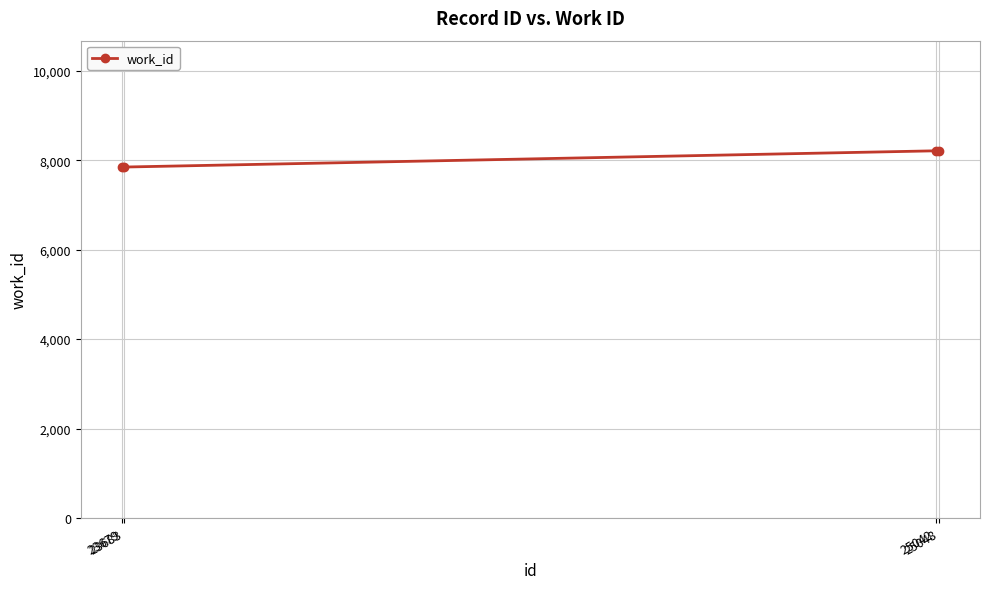

True or false: the data has more than 1 interior local peaks.

False